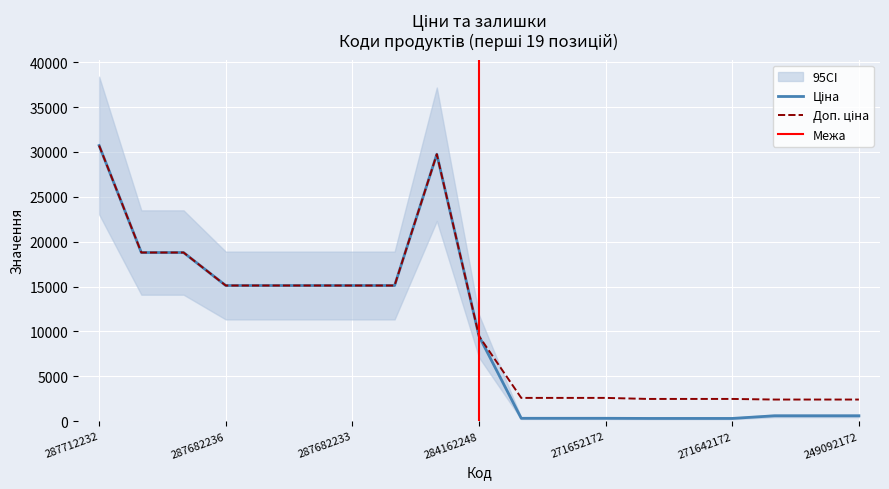

Which category has the lowest value across all series?

271642174